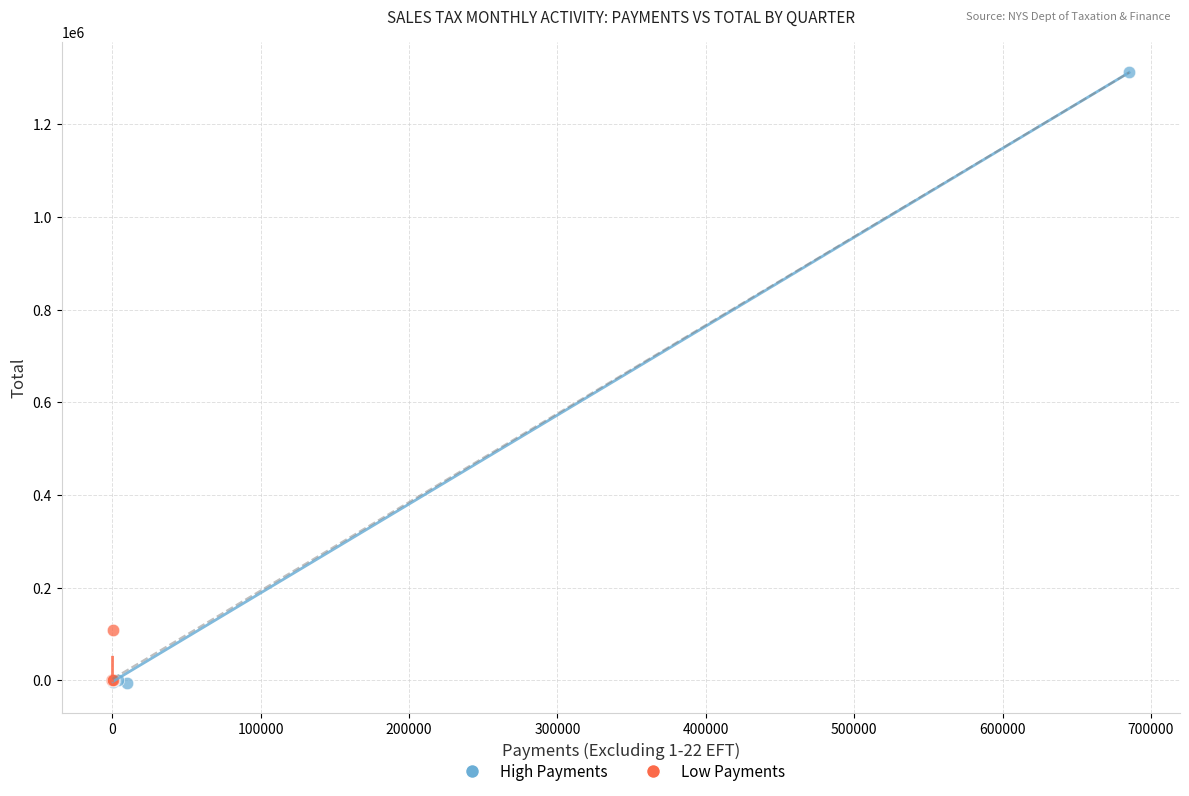

Which series has the widest spread of Y values?

High Payments